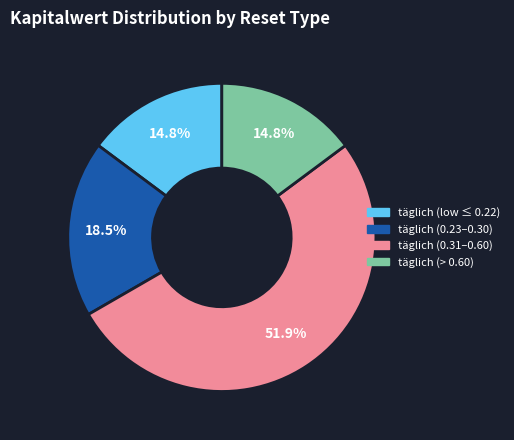

Is there a majority slice in this chart?

Yes